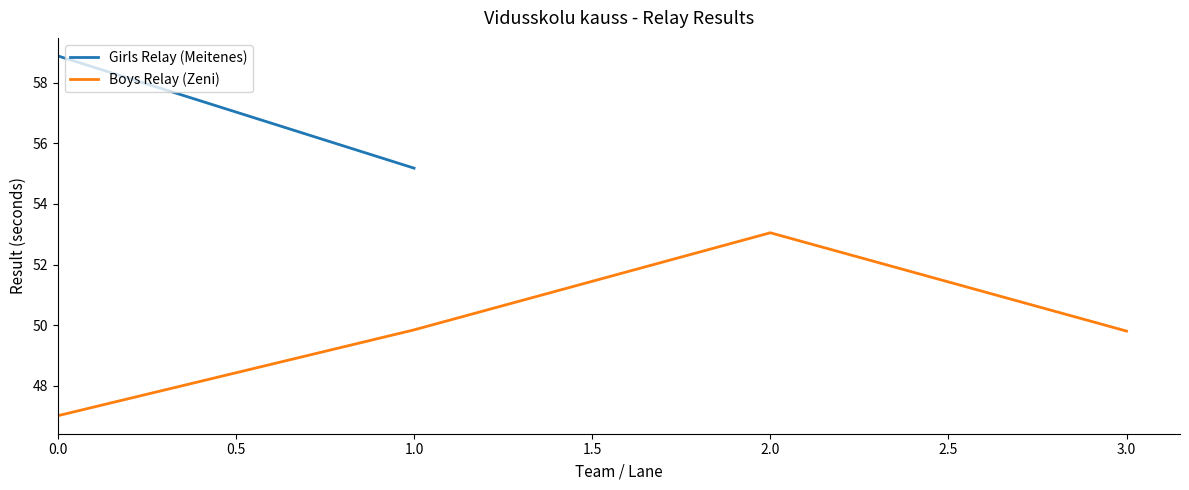

Where does the Boys Relay (Zeni) series first go above 49?

1.0